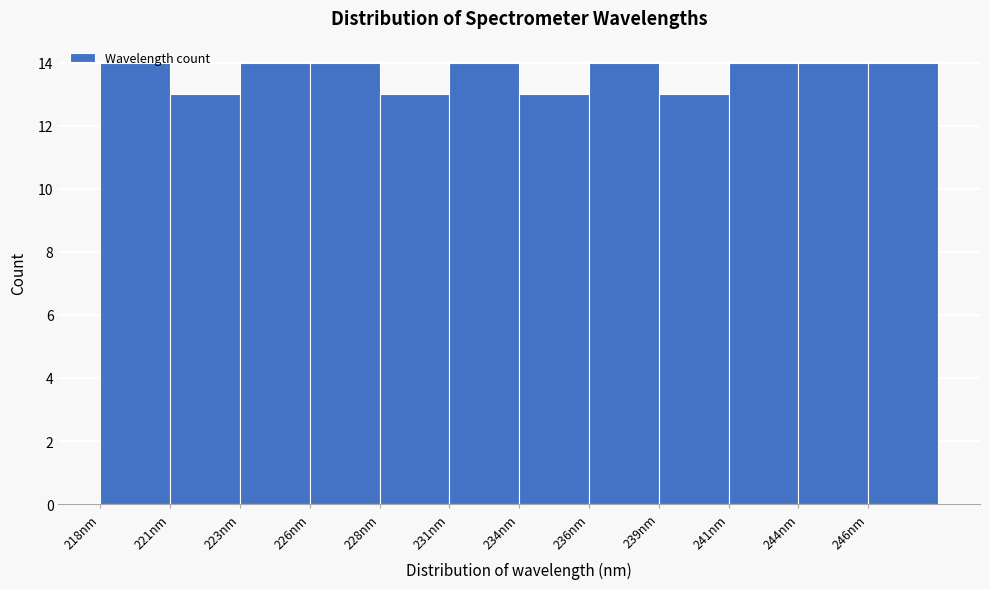

What is the sum of the values at 236nm and 231nm?

28